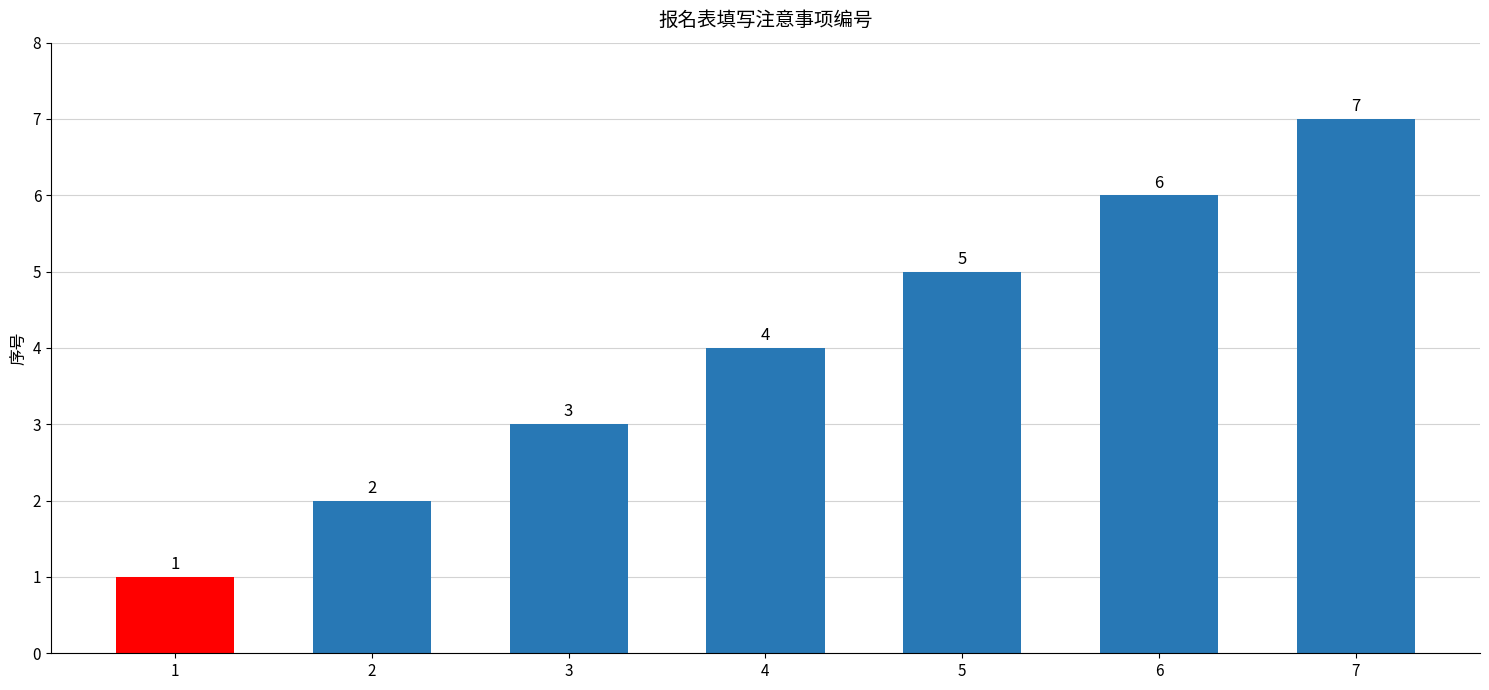

Rank the categories by value from lowest to highest.

1, 2, 3, 4, 5, 6, 7